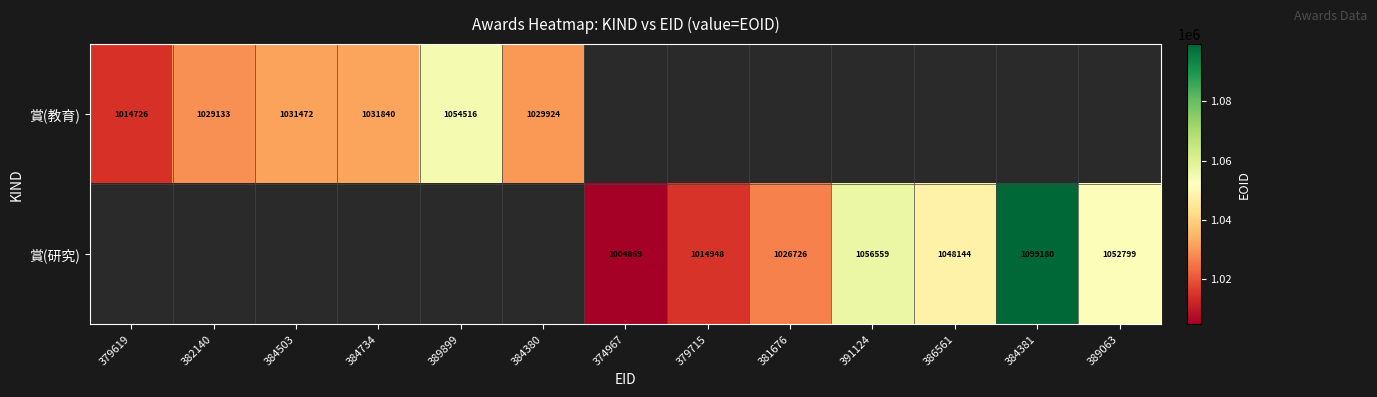

Is the value of 賞(教育) at 389899 greater than the value of 賞(研究) at 379715?

Yes